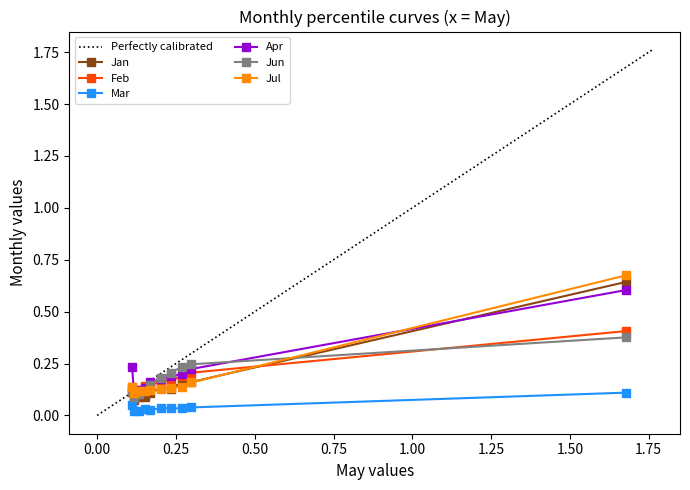

Is it true that Jun equals 0.2 at pct75?

True